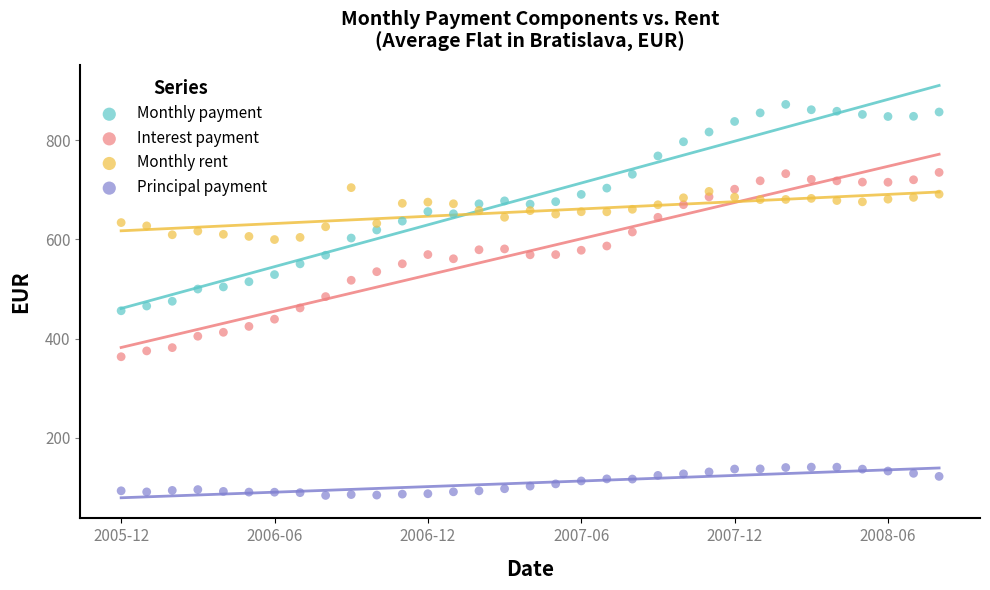

Which series contains the highest Y value?

Monthly payment